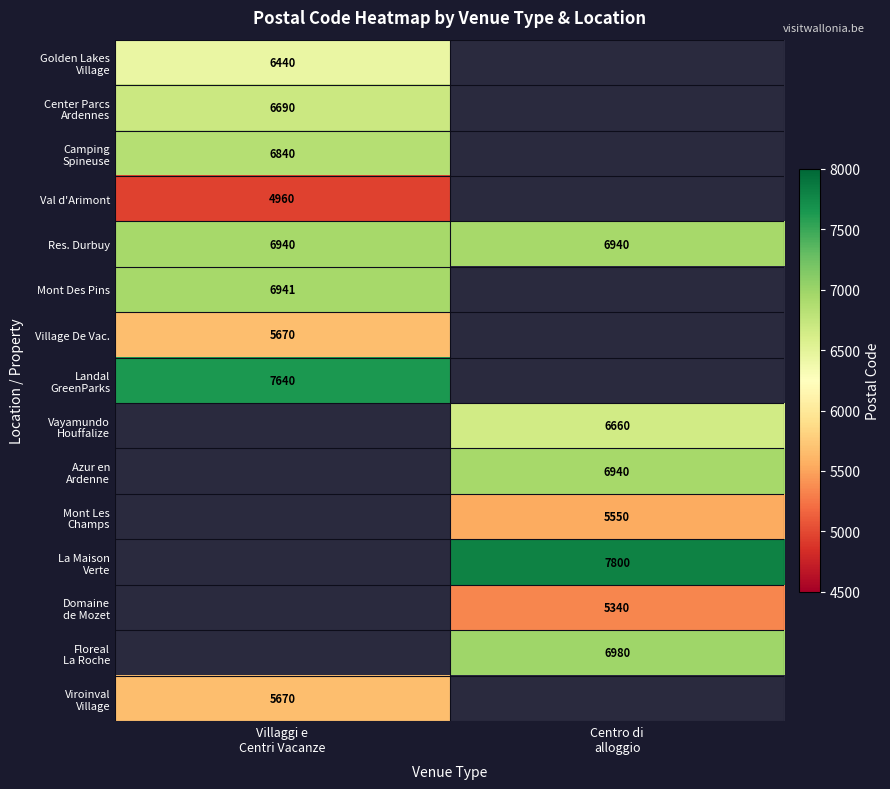

Rank the categories by Azur en Ardenne value from highest to lowest.

Centro di alloggio, Villaggi e Centri Vacanze